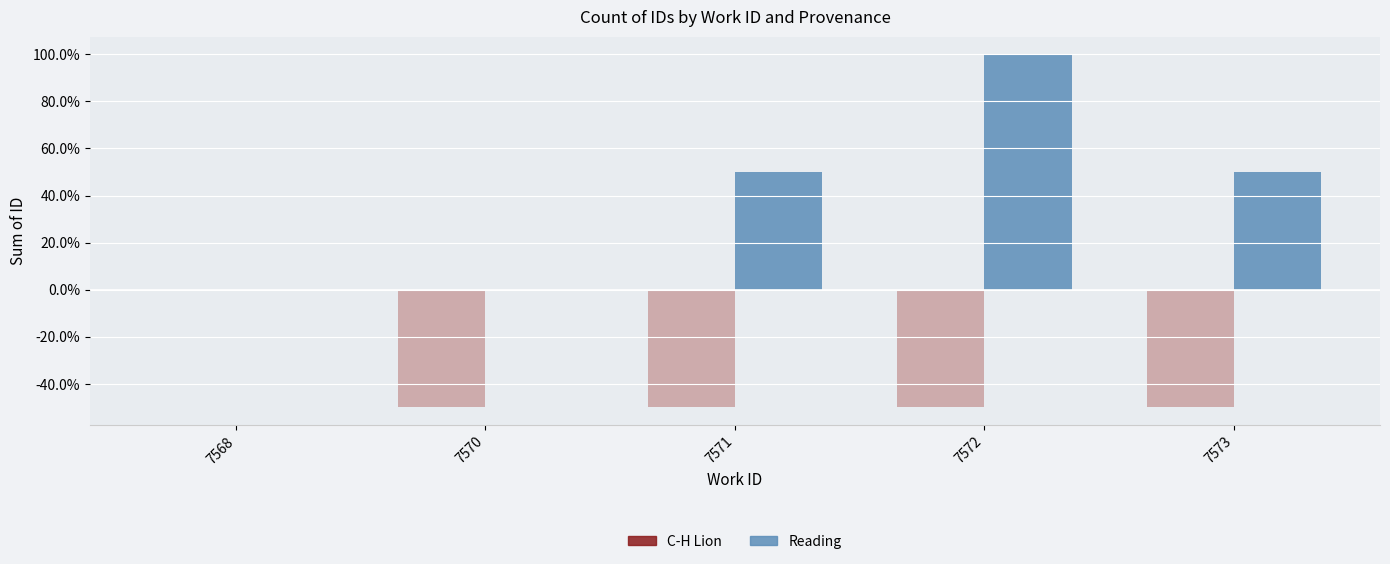

What is the difference between the Reading values at 7572 and 7573?

50